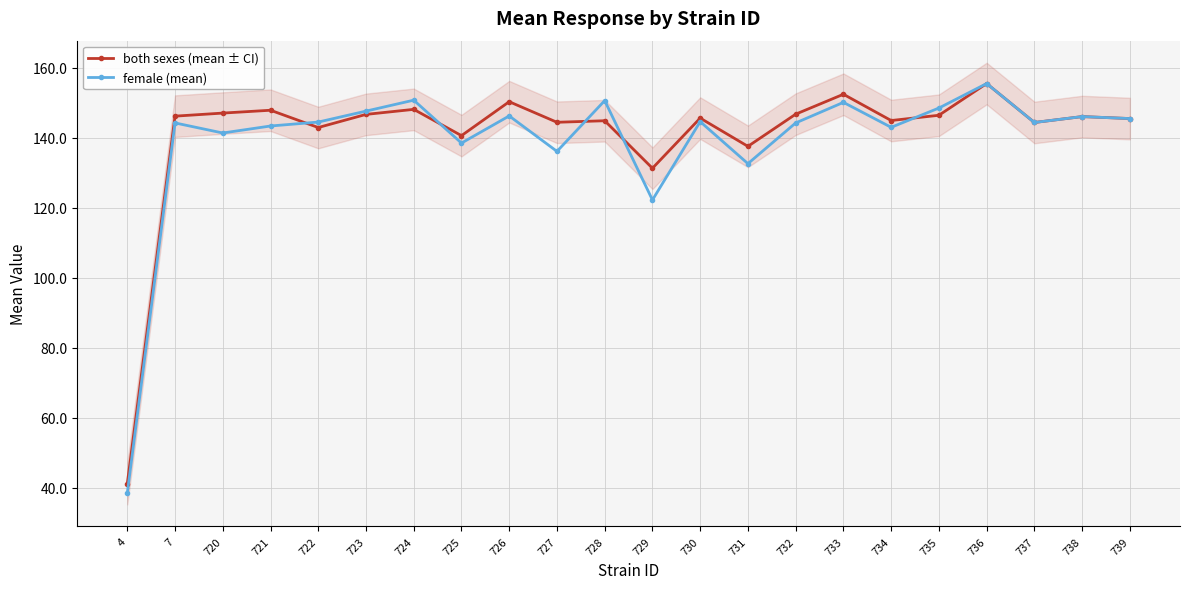

True or false: both sexes (mean ± CI) has a value of 146.8 at 732.

True